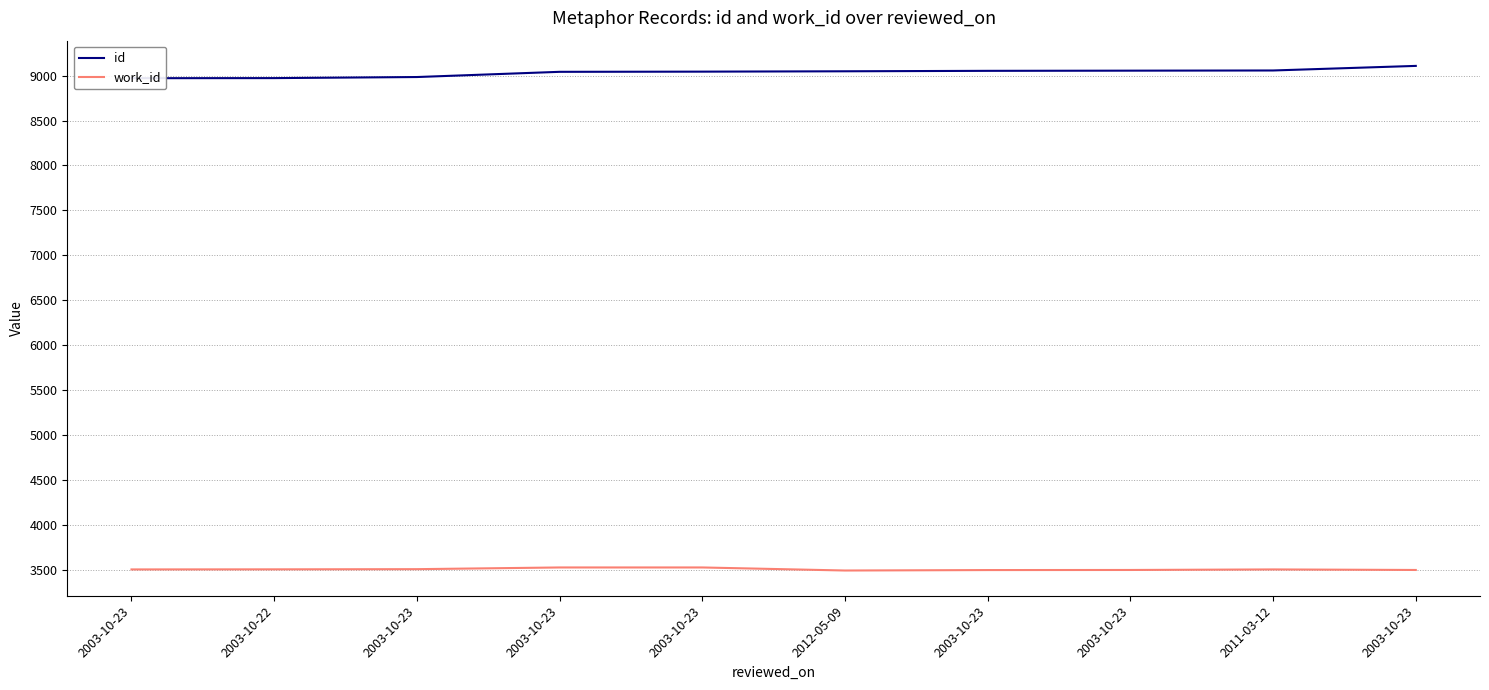

Reading right to left, what are all the values shown in this chart?

id: 9109	9058	9056	9054	9049	9045	9043	8985	8973	8972
work_id: 3496	3502	3496	3495	3490	3524	3524	3505	3503	3502